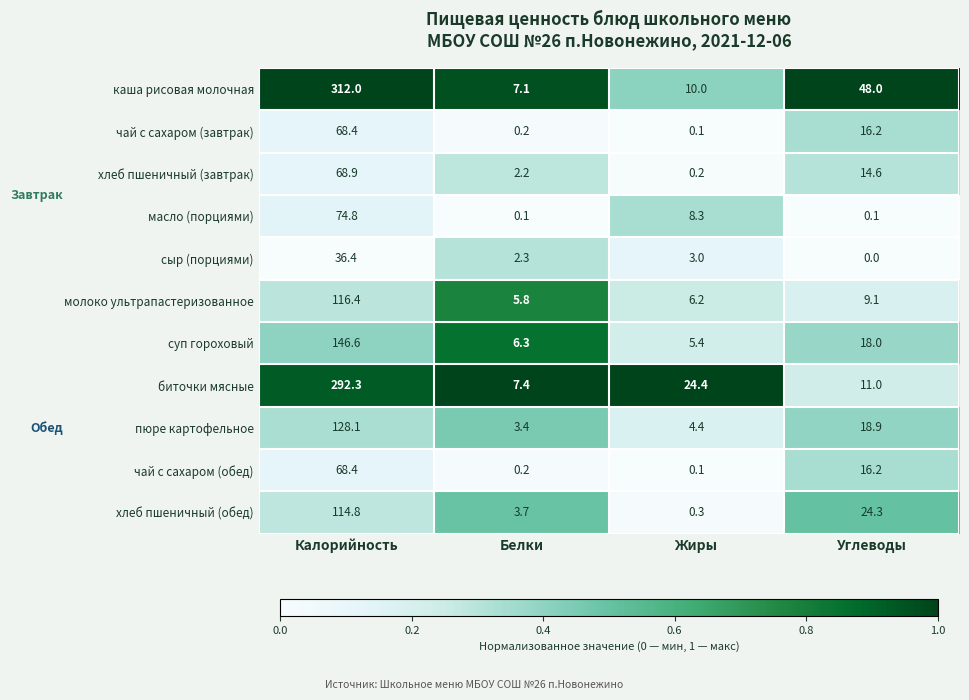

Where does the масло (порциями) series first go above 8?

Калорийность